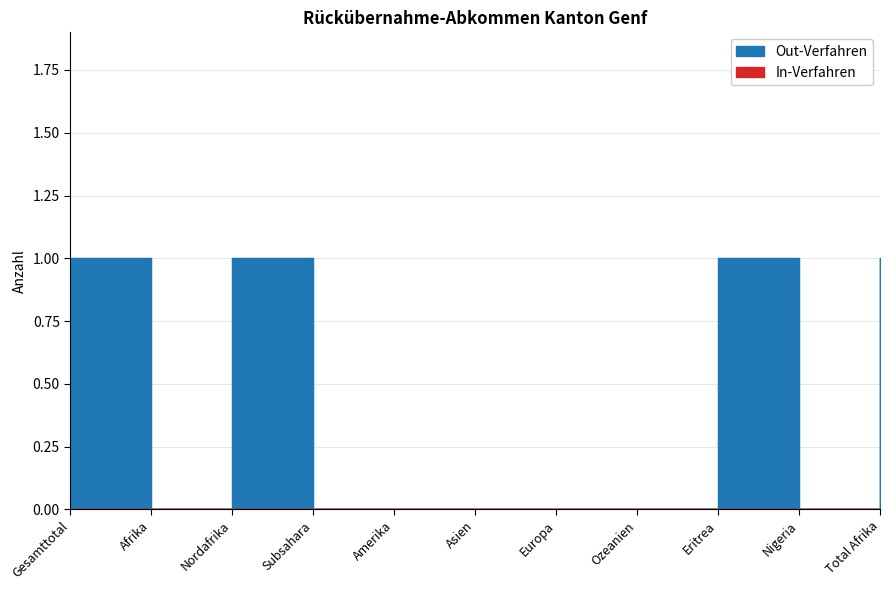

At which label is the value closest to 0?

Afrika